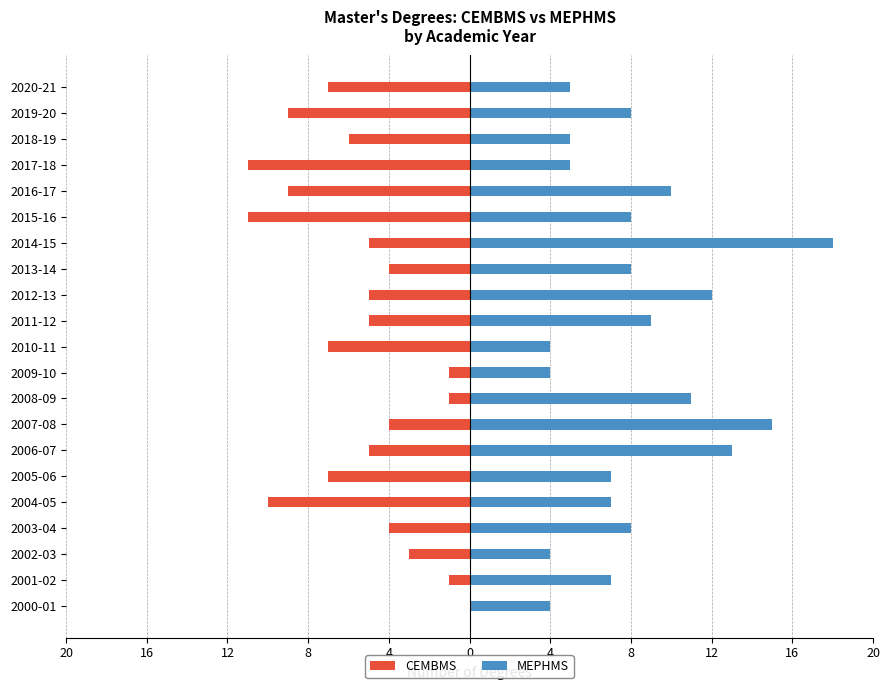

Which series has the widest spread of values?

MEPHMS